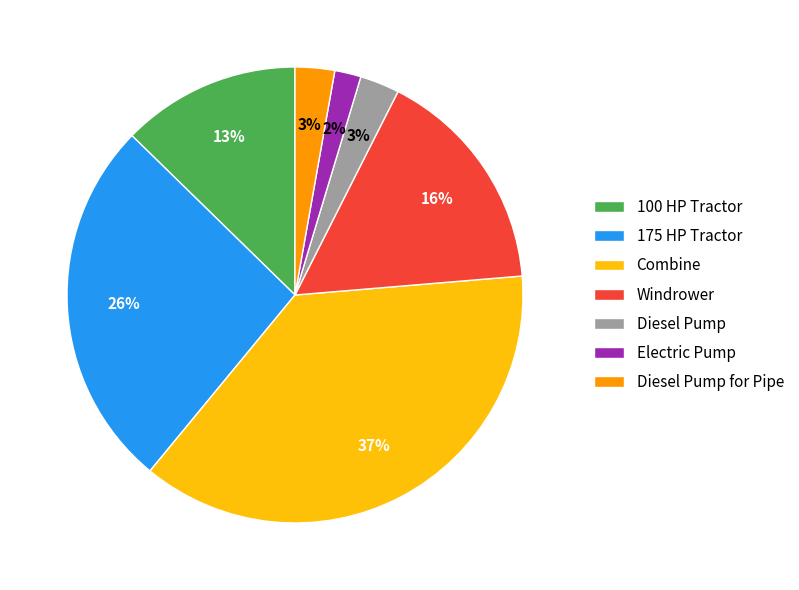

Which has a higher value, 175 HP Tractor or Windrower?

175 HP Tractor